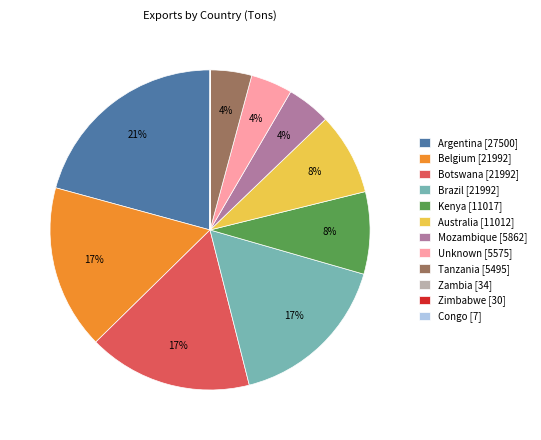

True or false: Unknown [5575] accounts for 4% of the total.

True